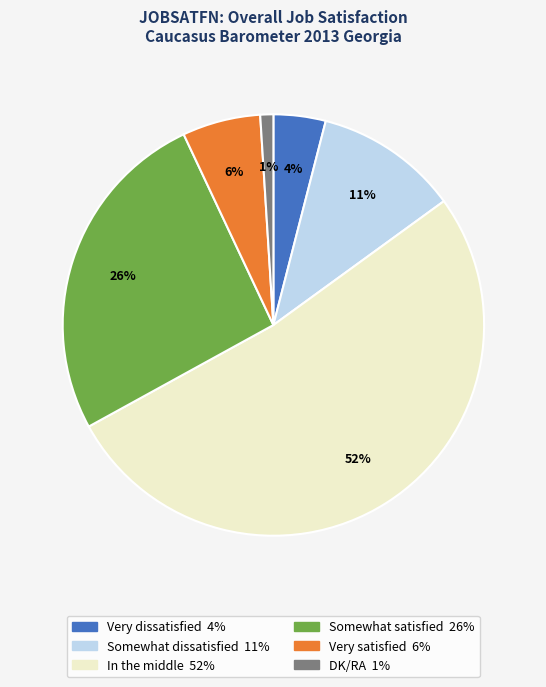

Approximately how many times larger is the value at Very satisfied compared to DK/RA?

6.0